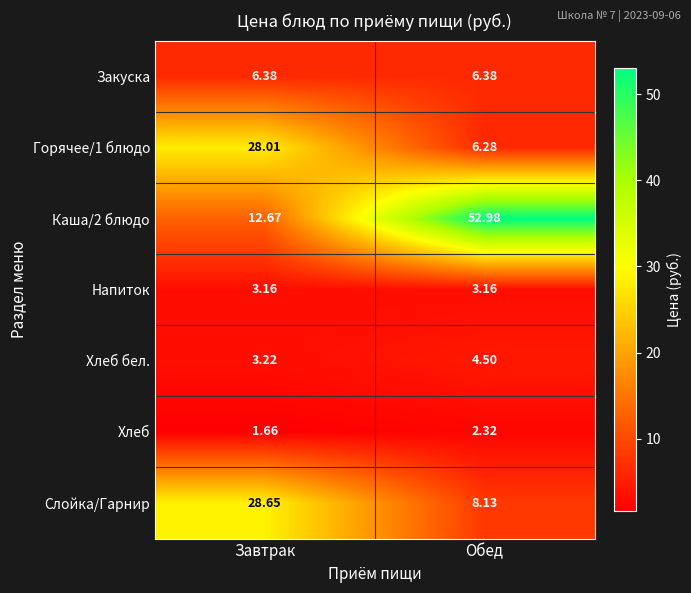

List the labels in order of Хлеб бел. value, largest first.

Обед, Завтрак